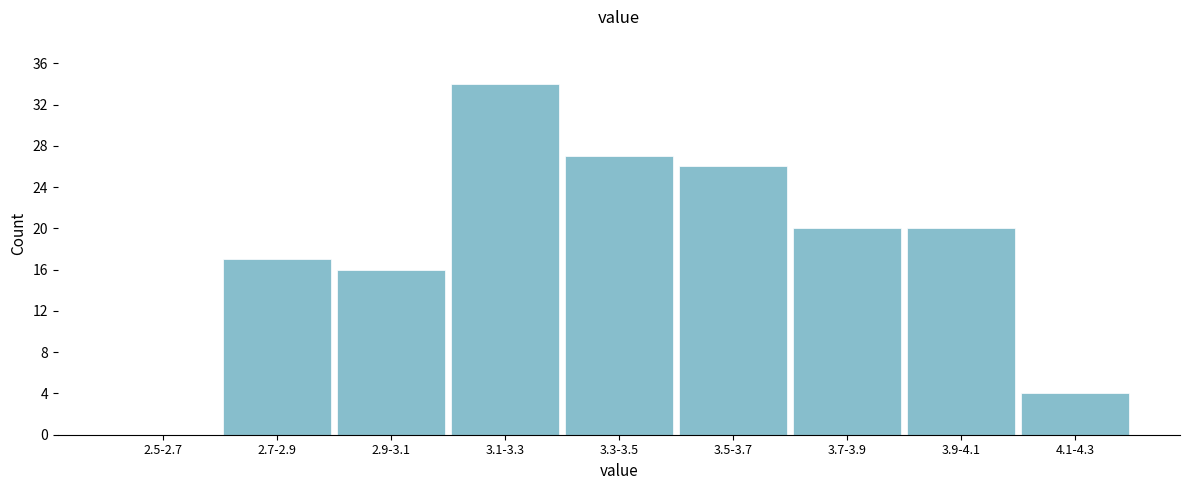

Reading left to right, extract all data points from this chart.

2.5-2.7=0	2.7-2.9=17	2.9-3.1=16	3.1-3.3=34	3.3-3.5=27	3.5-3.7=26	3.7-3.9=20	3.9-4.1=20	4.1-4.3=4